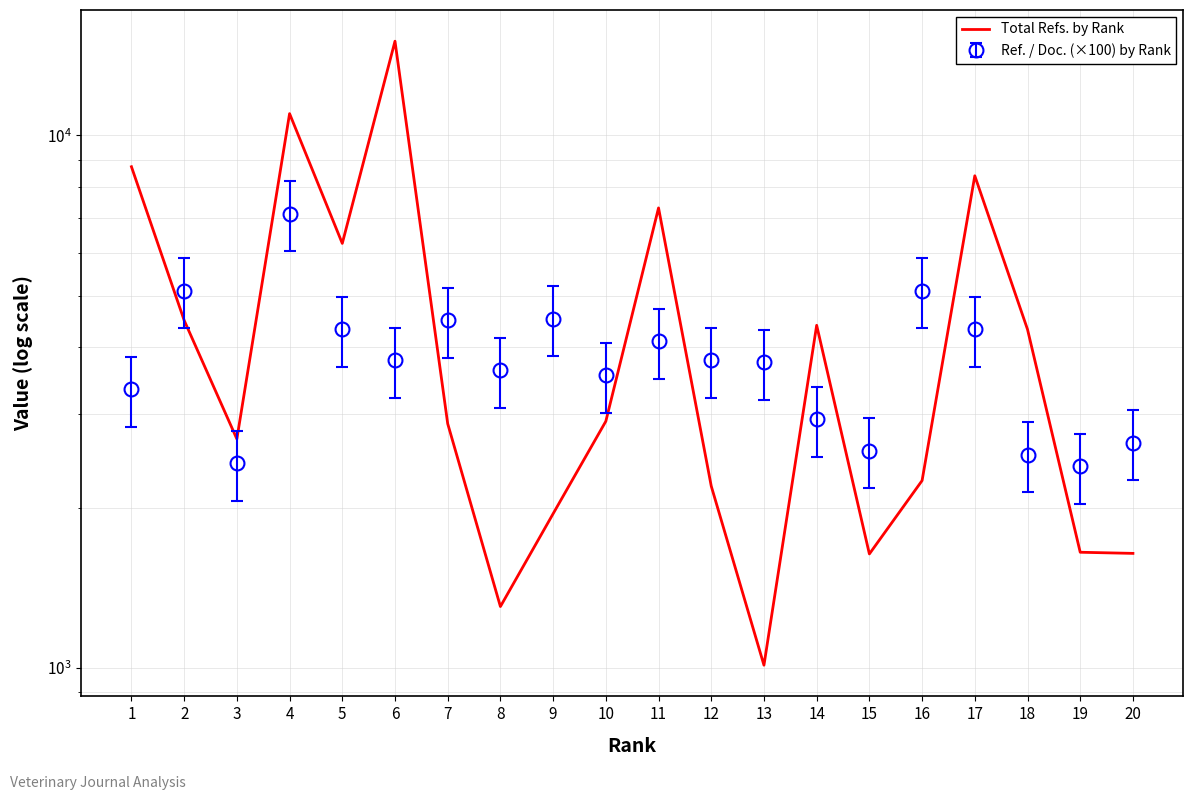

What is the approximate value at 4?

10984